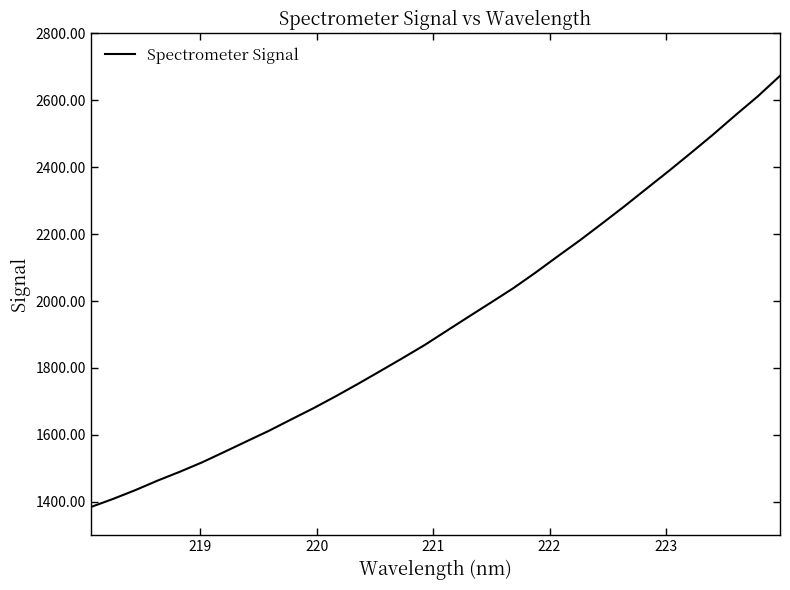

What is the greatest value displayed?

2673.3